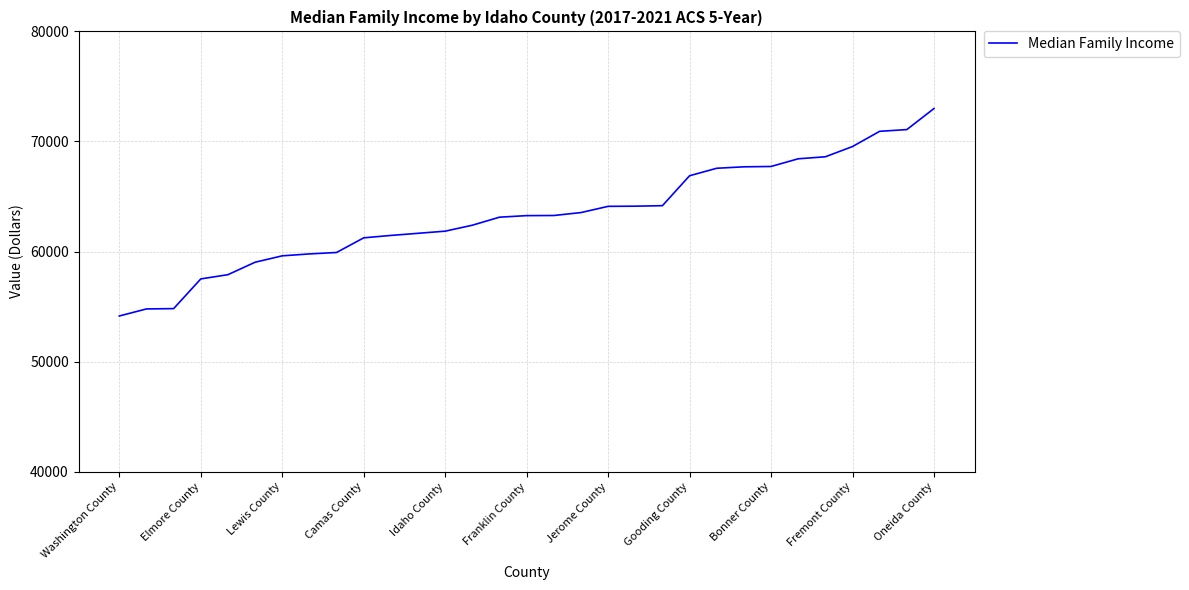

What is the minimum value shown in the chart?

54152